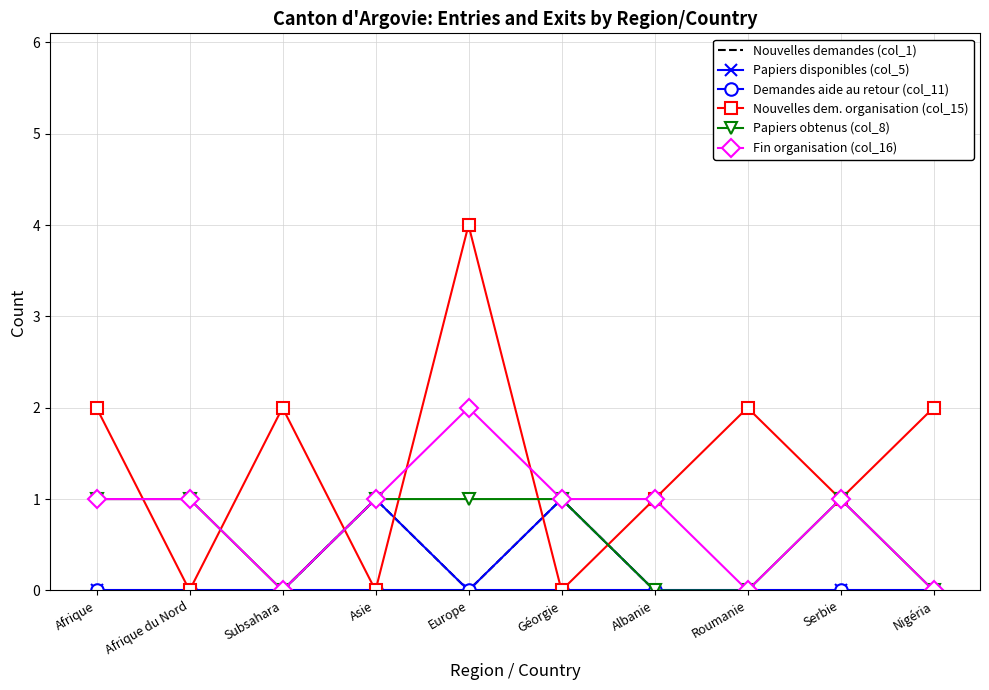

How many values in the Fin organisation (col_16) series exceed 1?

1